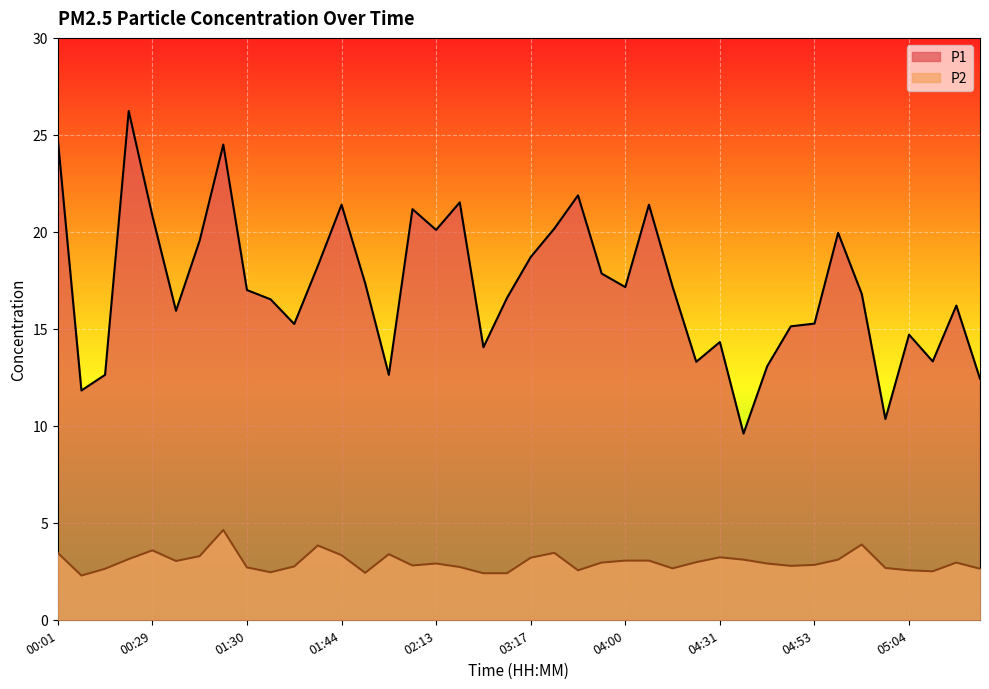

True or false: P2 has a value of 5.1 at 00:59.

False